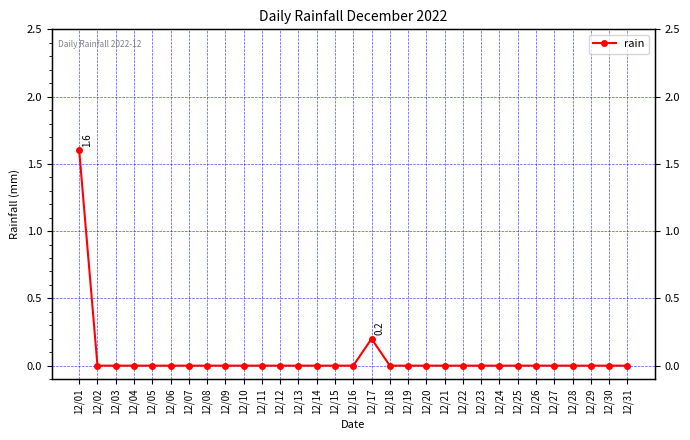

Reading left to right, what are all the values shown in this chart?

1.6	0.0	0.0	0.0	0.0	0.0	0.0	0.0	0.0	0.0	0.0	0.0	0.0	0.0	0.0	0.0	0.2	0.0	0.0	0.0	0.0	0.0	0.0	0.0	0.0	0.0	0.0	0.0	0.0	0.0	0.0